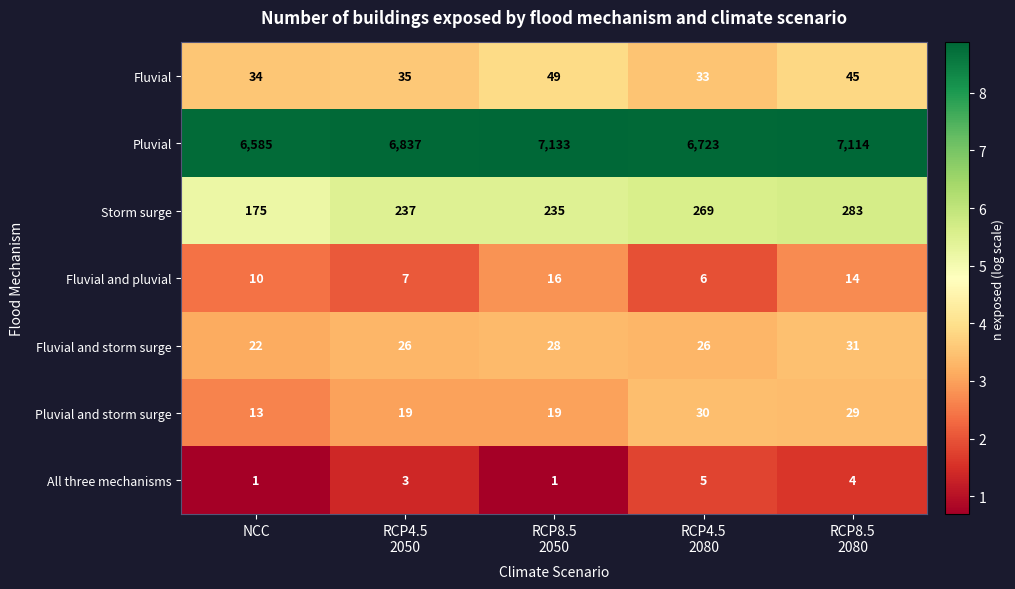

Which series has the widest spread of values?

Pluvial